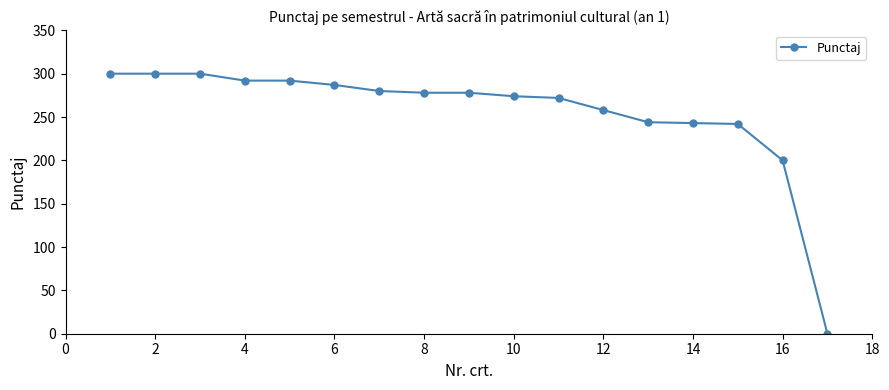

What is the value of the 16th point from the left?

200